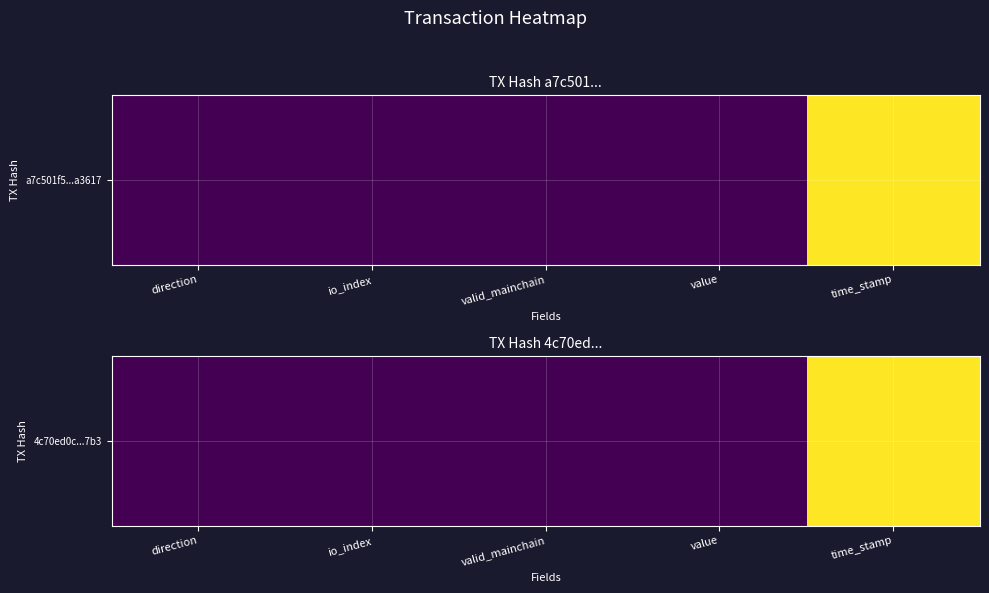

Rank the categories by value from highest to lowest.

time_stamp, io_index, direction, valid_mainchain, value